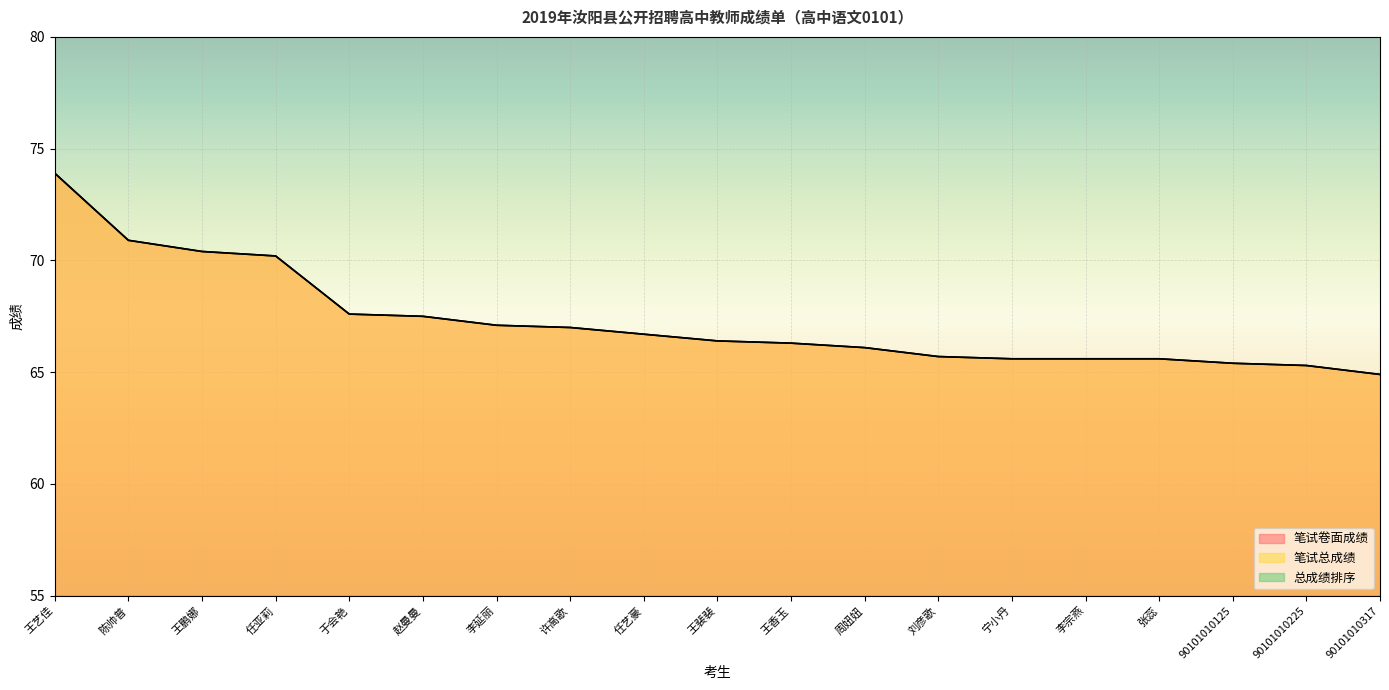

How many lines are shown in the chart?

3